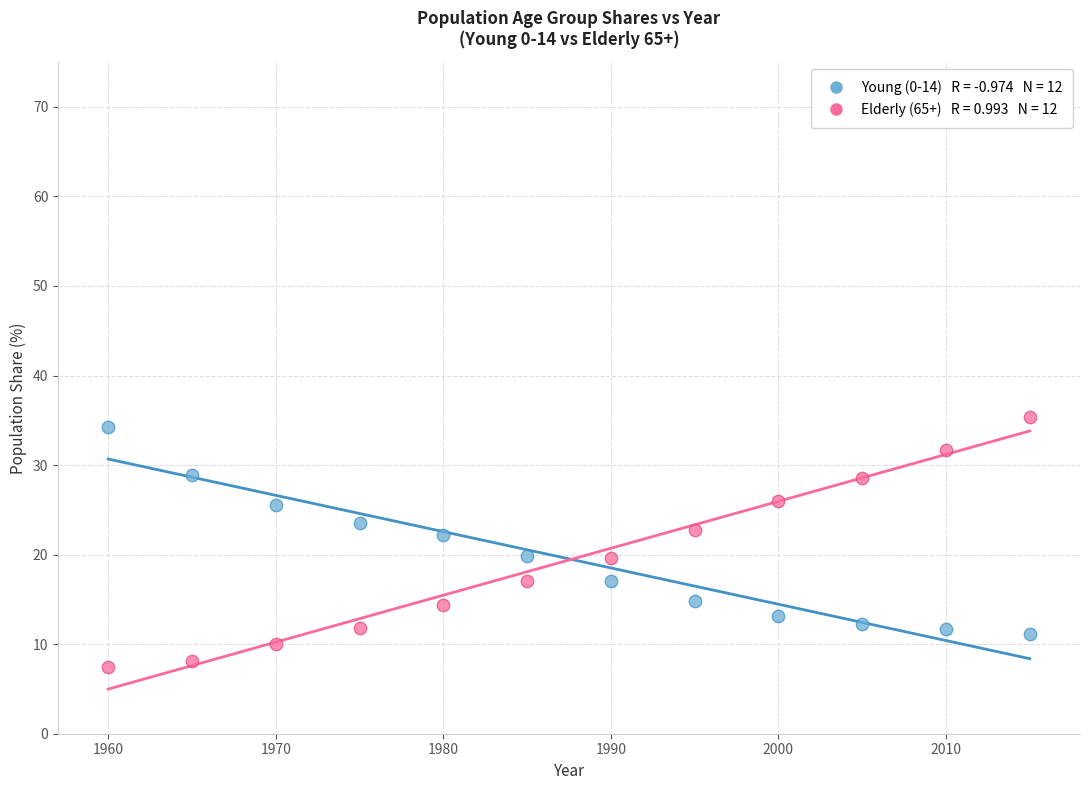

Across all data points, what is the range of X values (max minus min)?

55.0